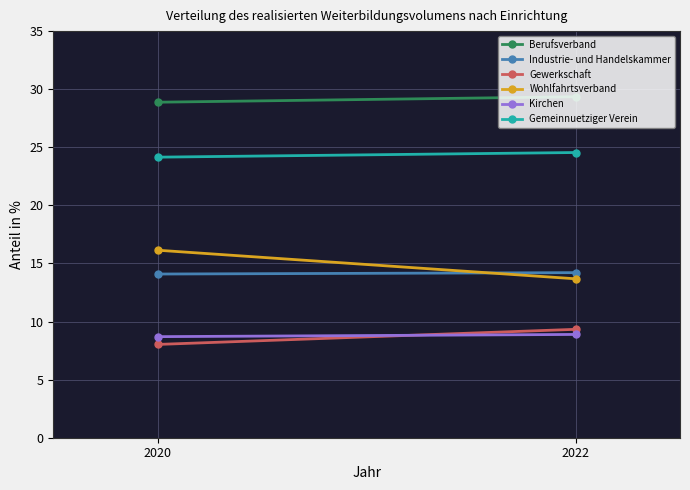

What is the value of the Gemeinnuetziger Verein point at the 1st from the left?

24.1